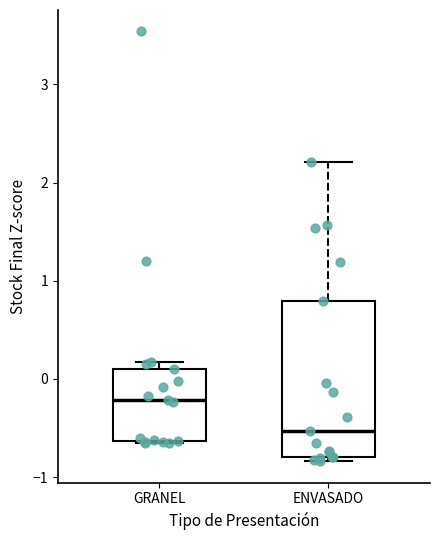

Where does the median line of the box for ENVASADO sit on the y-axis? The values are not printed on the chart, so give them approximately, as read against the axis.

-0.5